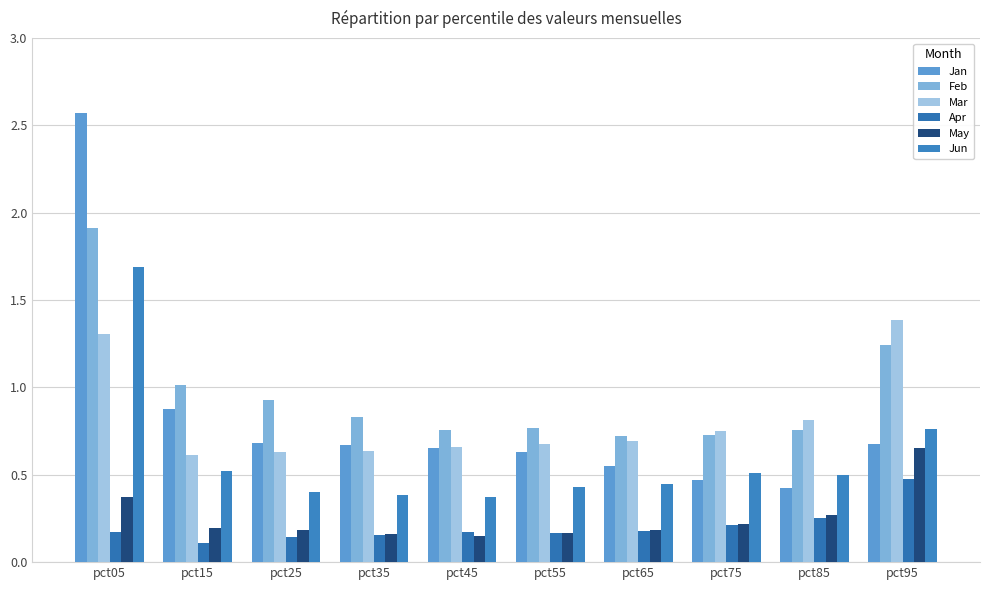

At which label is Jan closest to 1?

pct15